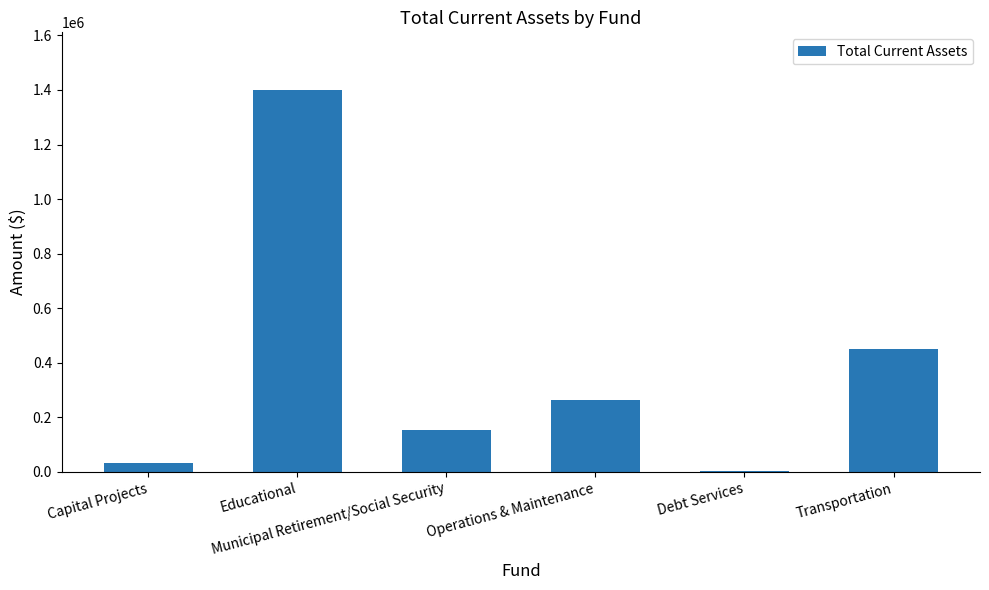

Read the value at Educational.

1400949